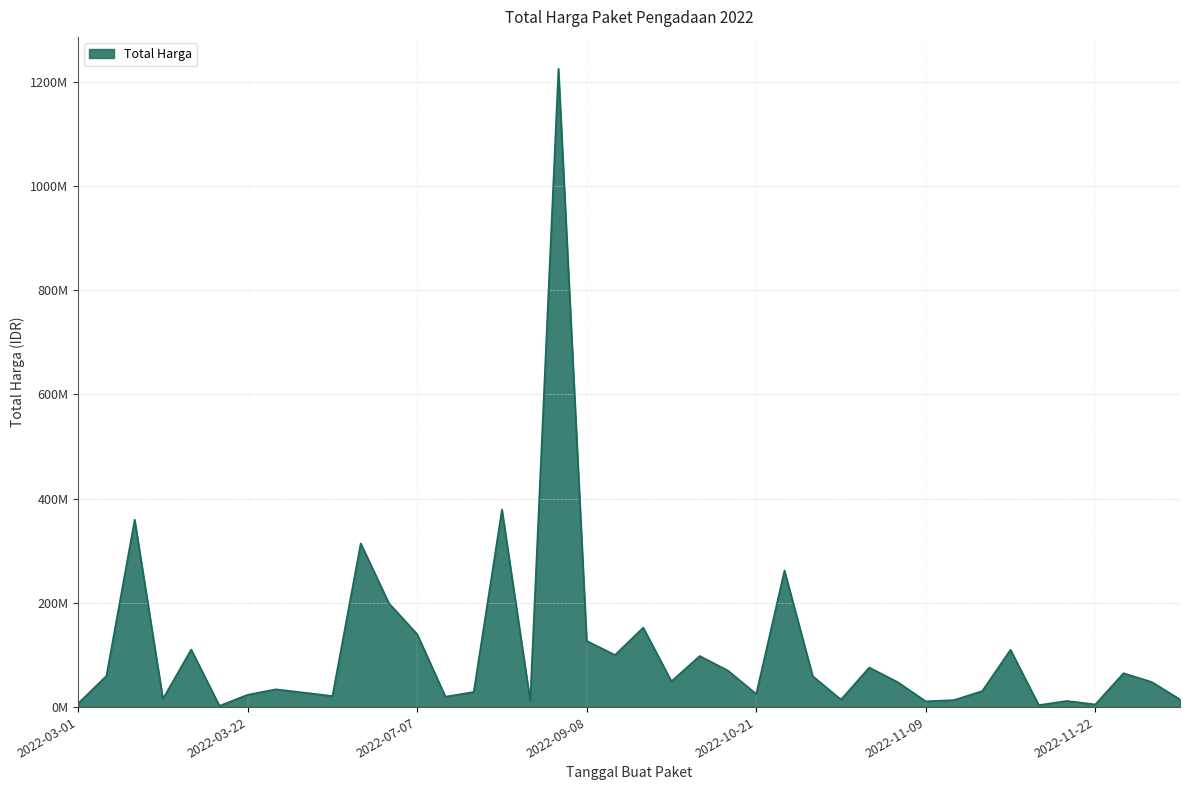

Does the chart have visible grid lines?

Yes